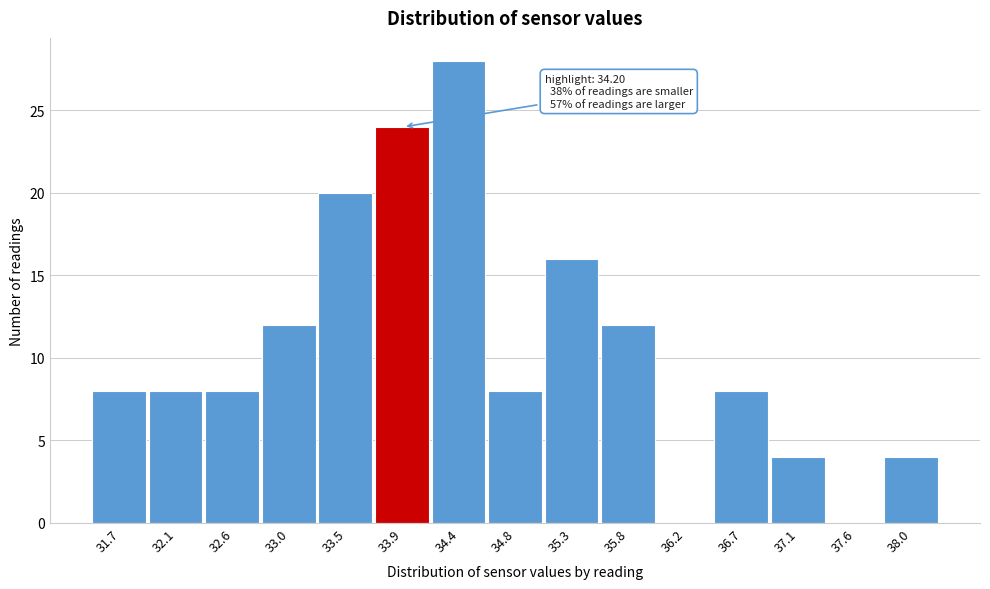

Reading left to right, what are all the values shown in this chart?

31.7=8	32.1=8	32.6=8	33.0=12	33.5=20	33.9=24	34.4=28	34.8=8	35.3=16	35.8=12	36.2=0	36.7=8	37.1=4	37.6=0	38.0=4